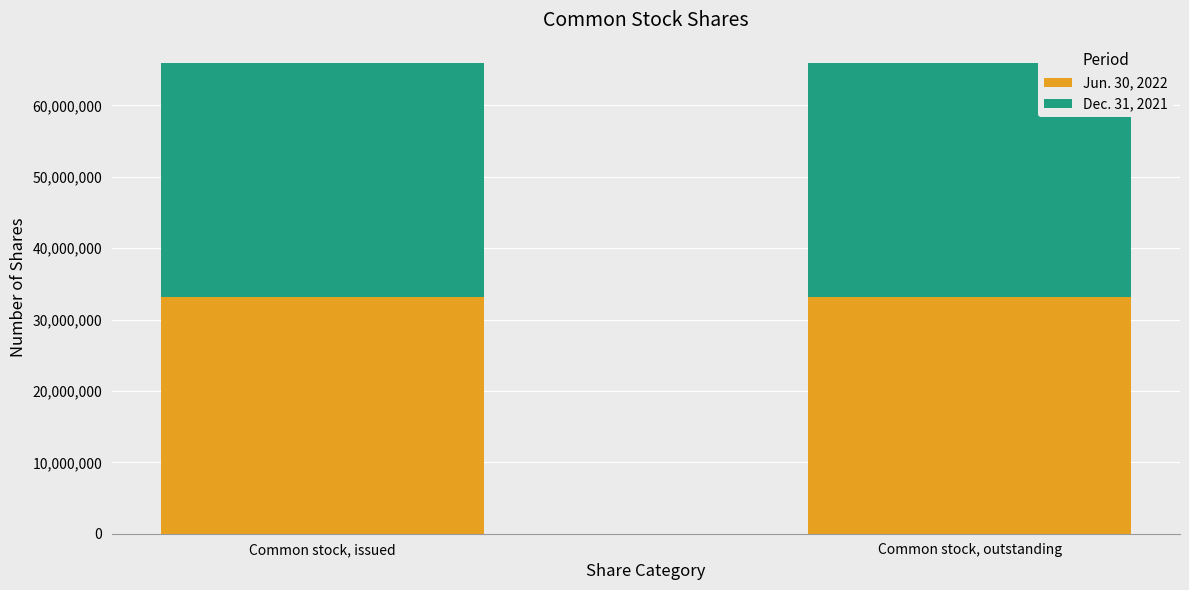

What is the lowest value of the Jun. 30, 2022 series?

33105312